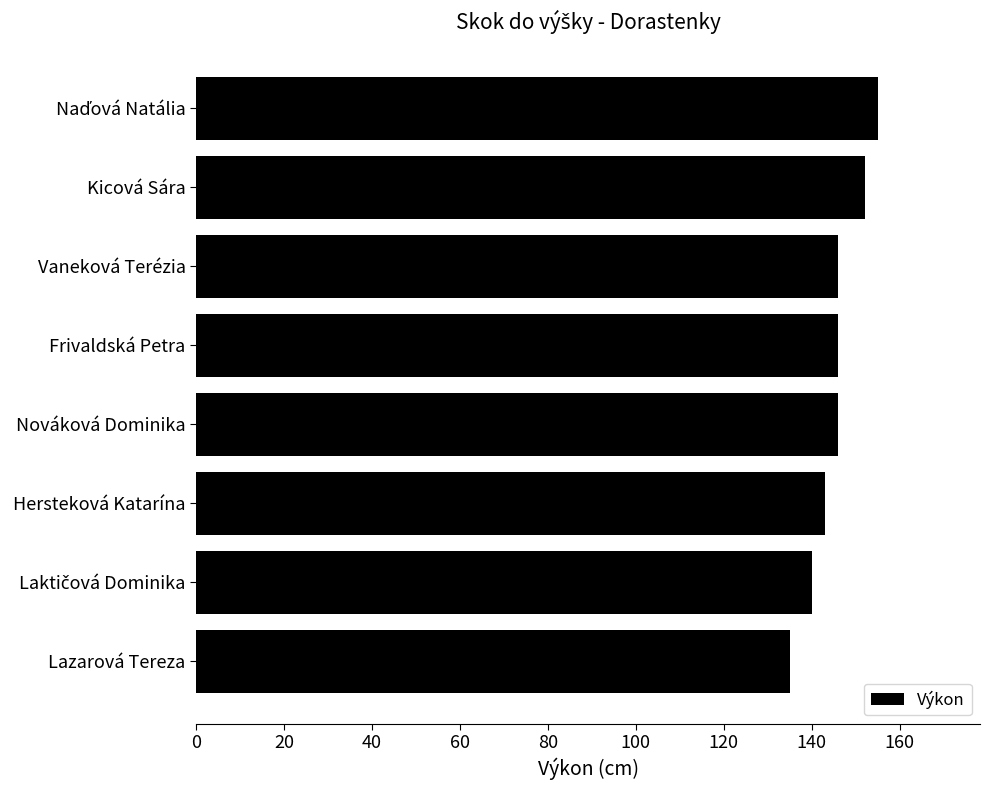

Approximately how many times larger is the value at Hersteková Katarína compared to Kicová Sára?

0.9